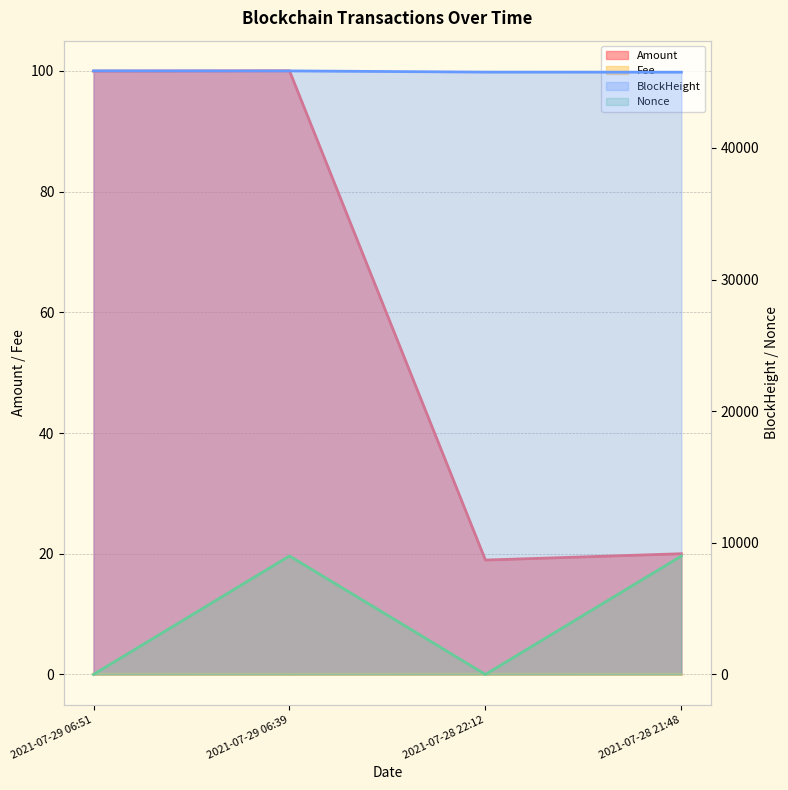

List the series in order of their peak value, lowest first.

Fee, Amount, Nonce, BlockHeight